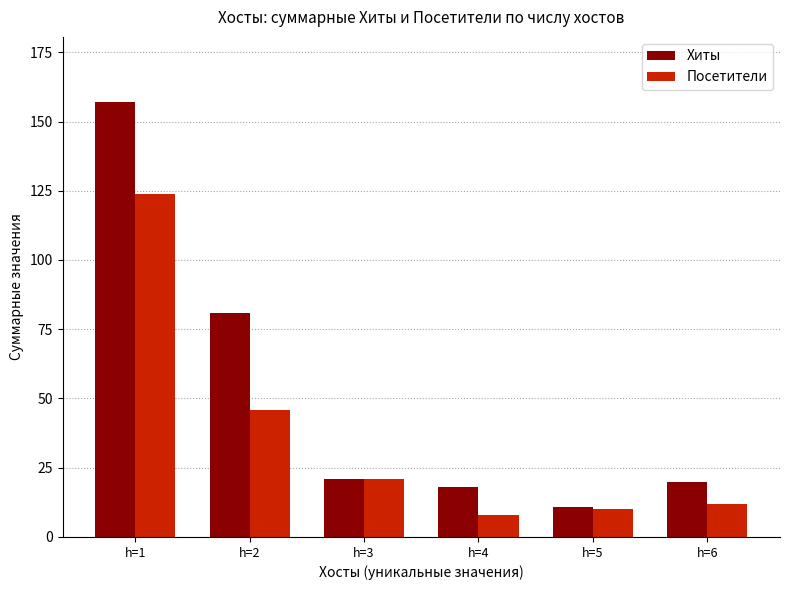

Reading left to right, extract all data points from this chart.

Хиты: 157	81	21	18	11	20
Посетители: 124	46	21	8	10	12